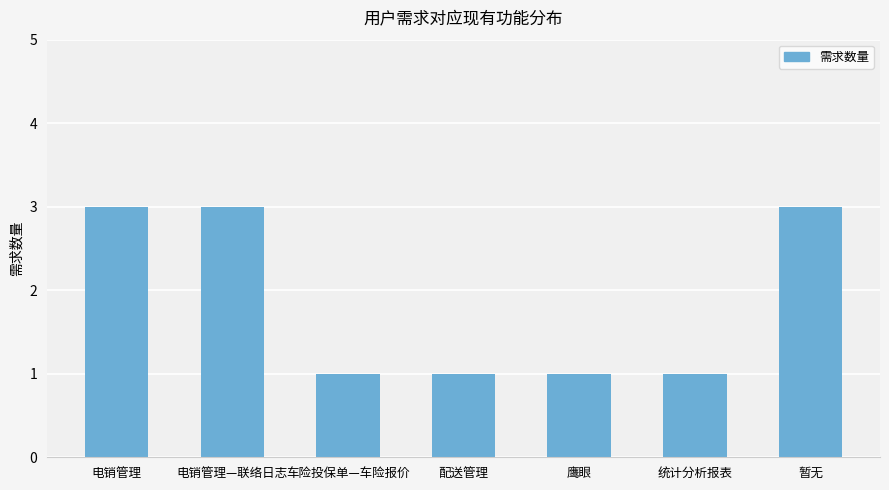

Is it true that the value at 配送管理 is 2?

False